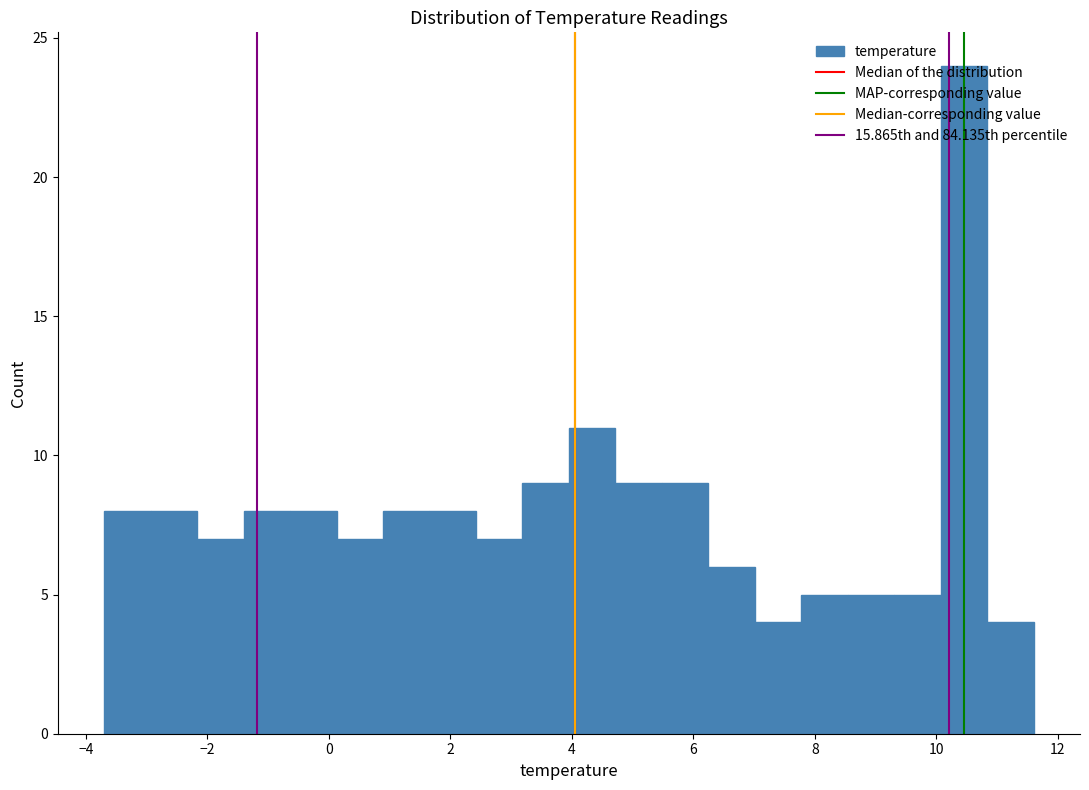

Around what value on the x-axis is the tallest bar? Give the approximate position of its centre, as read against the axis.

10.4